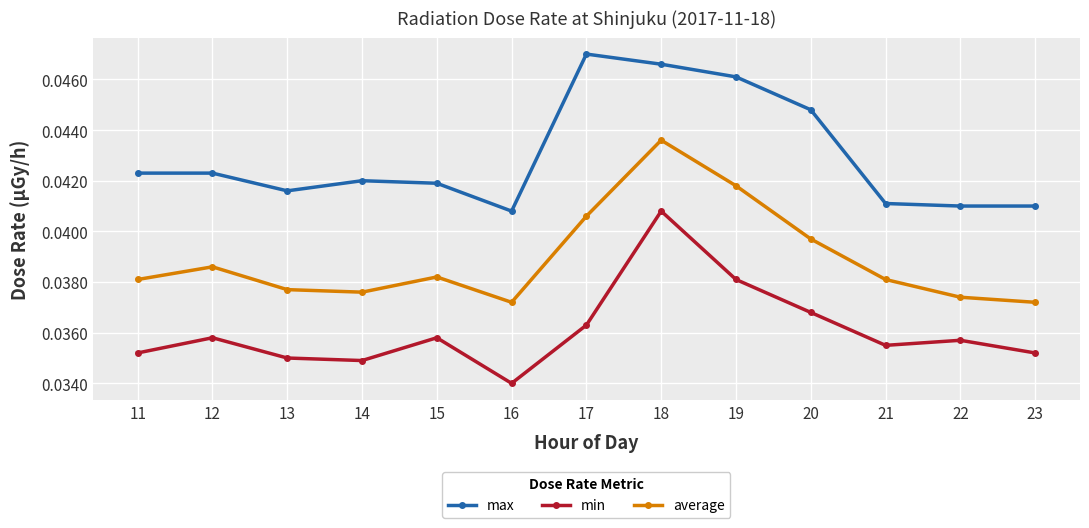

True or false: max and average intersect in this chart.

False